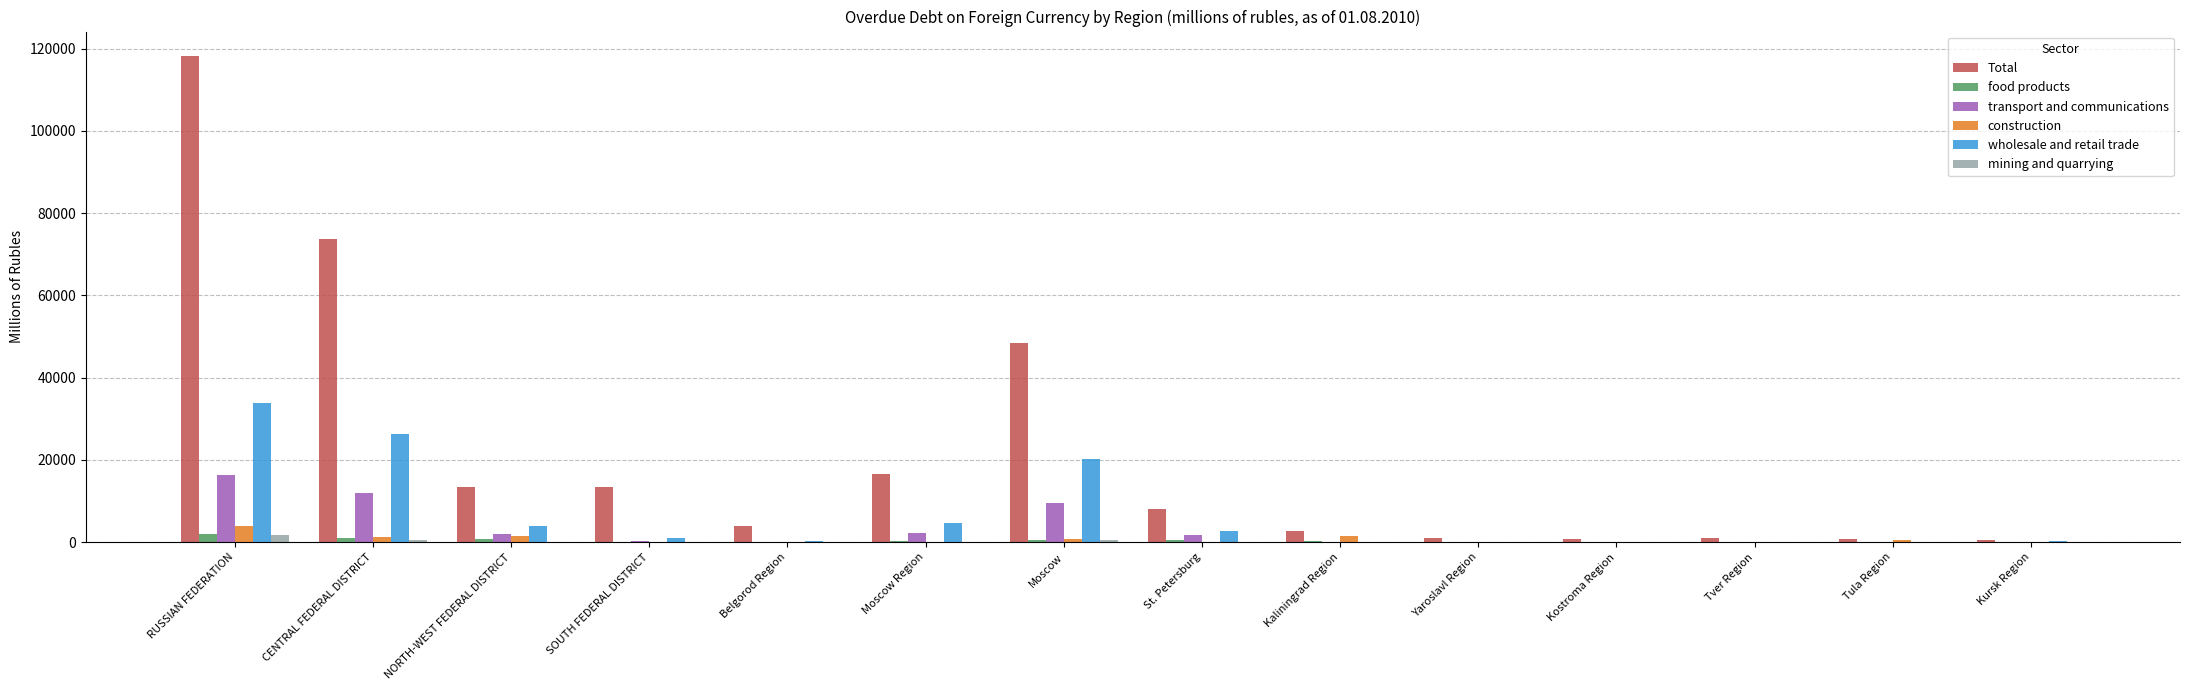

How many distinct data groups are displayed?

6